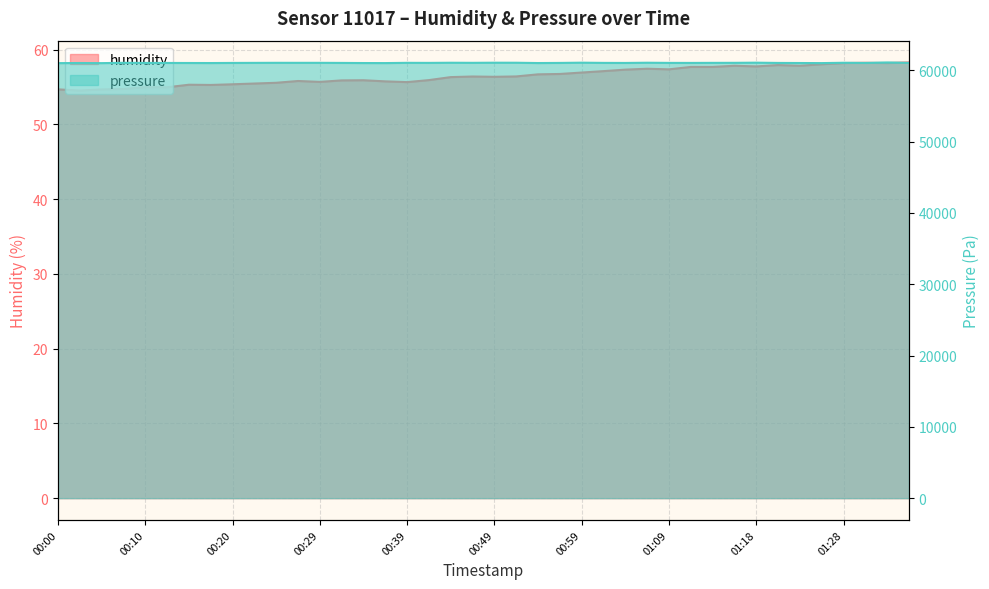

How many lines are shown in the chart?

2